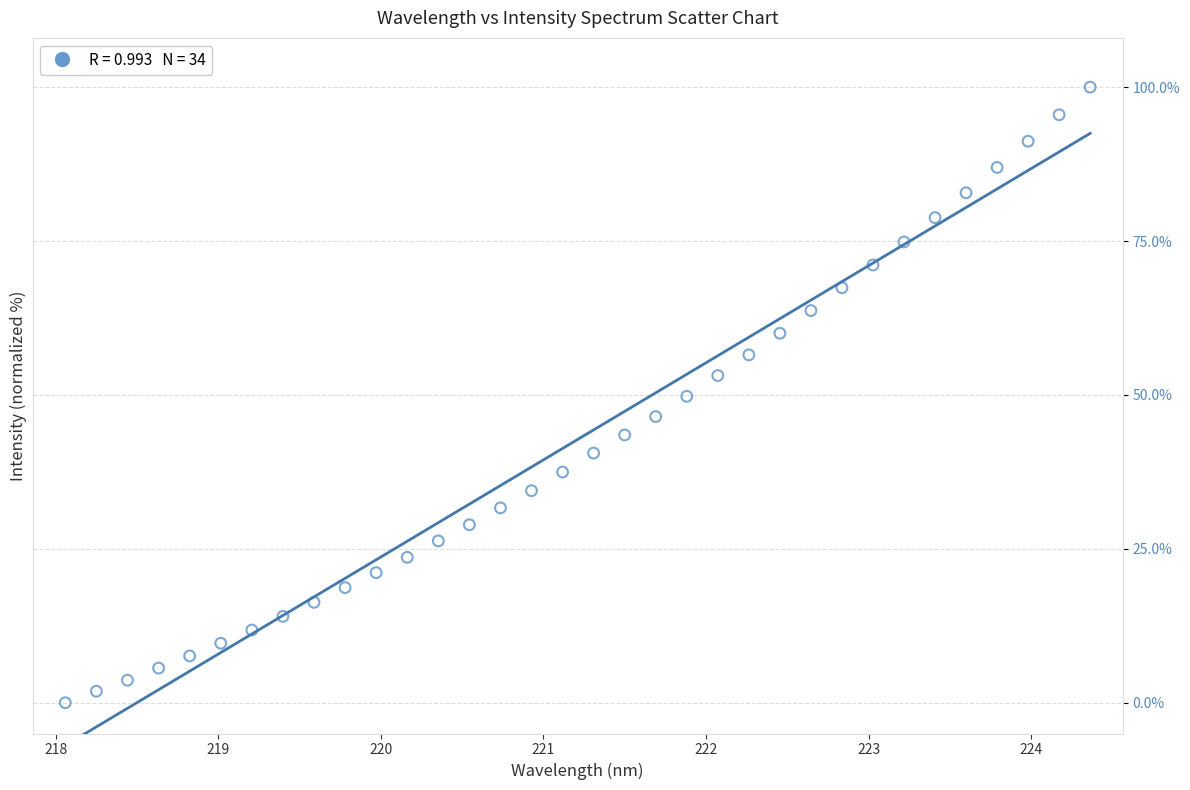

What is the range of X values (max minus min)?

6.3